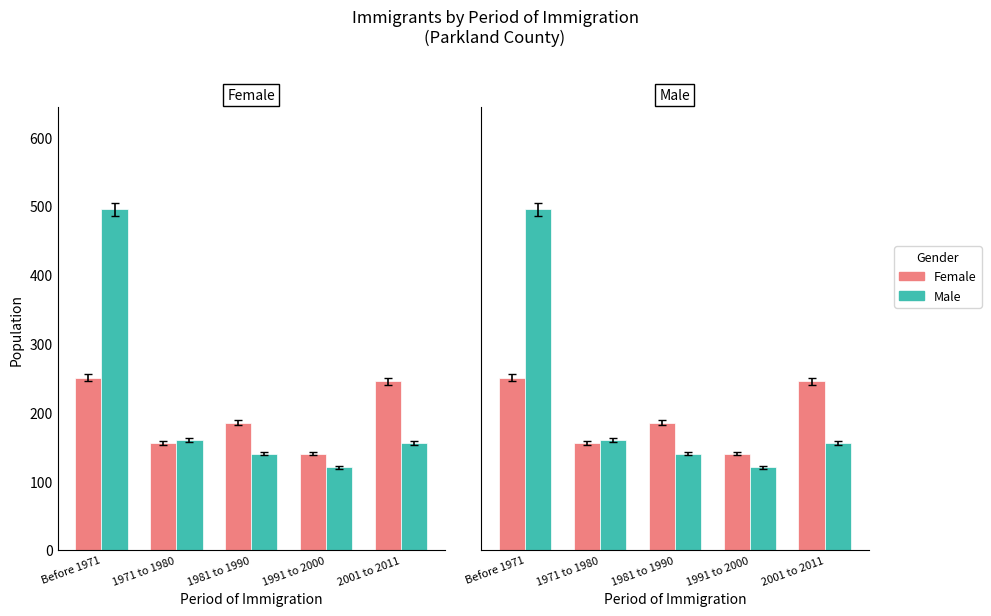

What is the label of the 5th bar from the right?

Before 1971